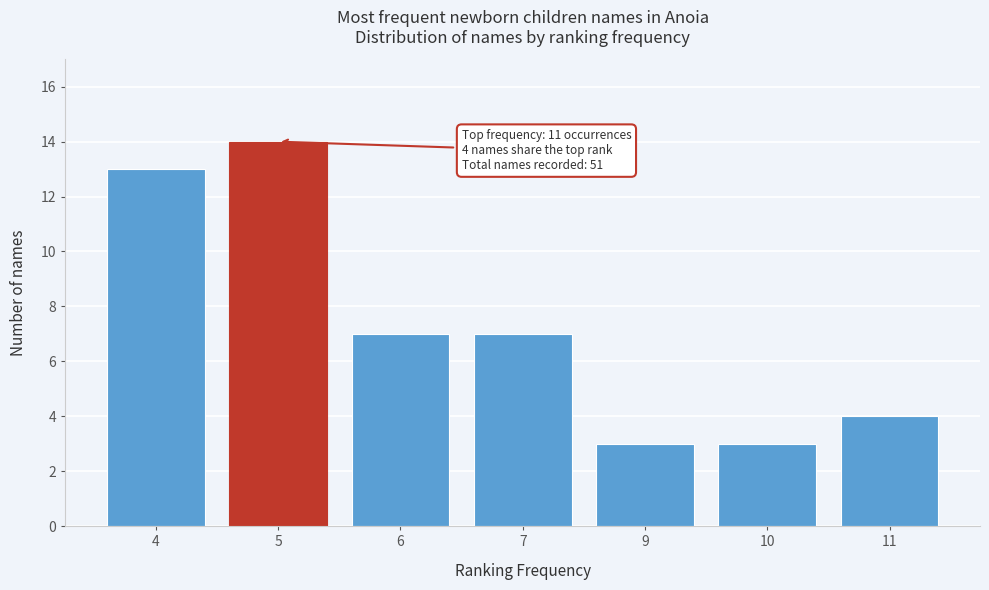

Reading left to right, transcribe all the data shown in this chart.

4=13	5=14	6=7	7=7	9=3	10=3	11=4